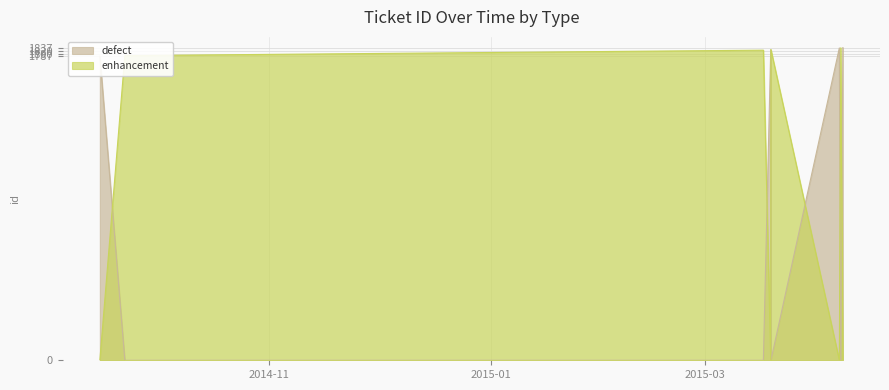

True or false: enhancement has a value of 2635 at 2015-03-17 03:33:16.

False